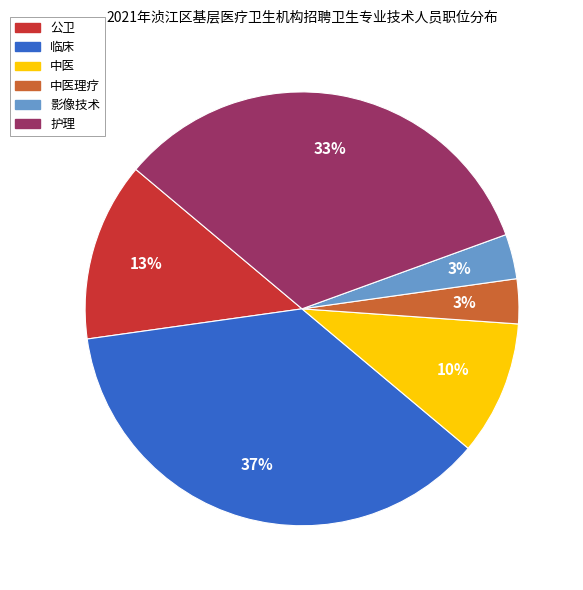

To the nearest percent, what is the average slice percentage?

17%